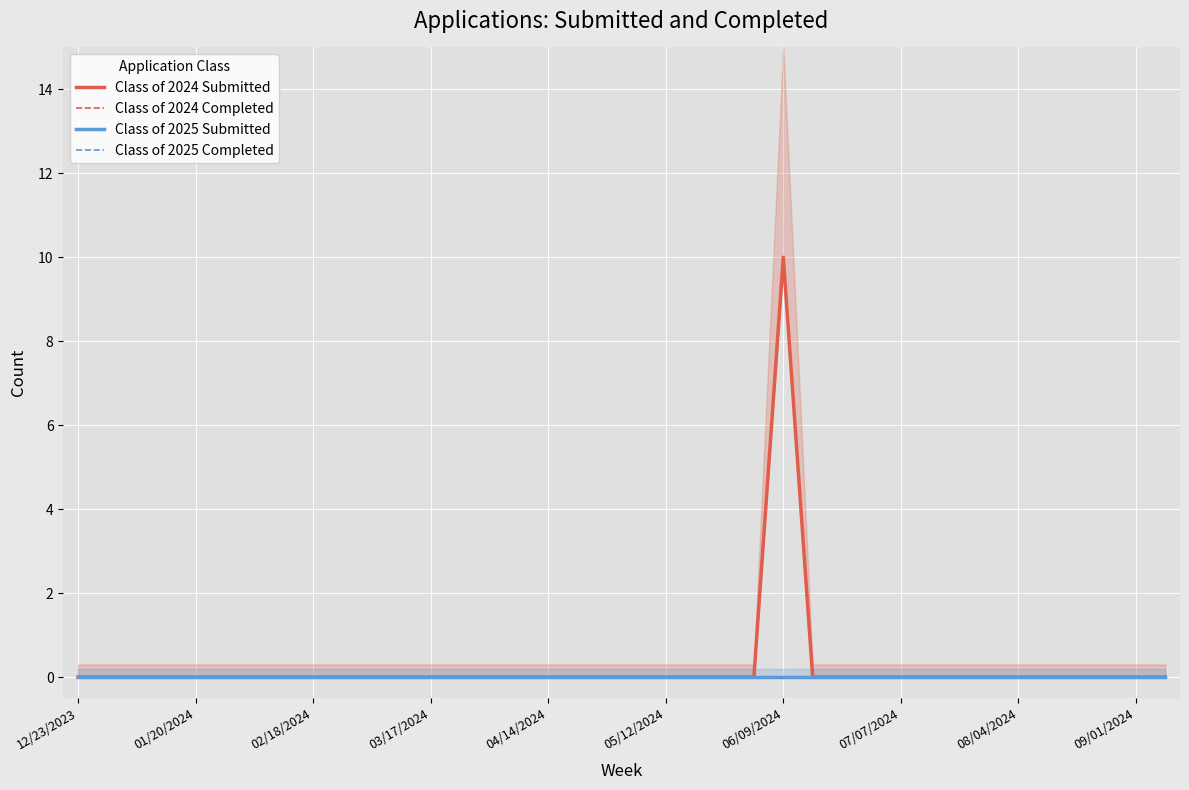

Count the number of data series in this chart.

4